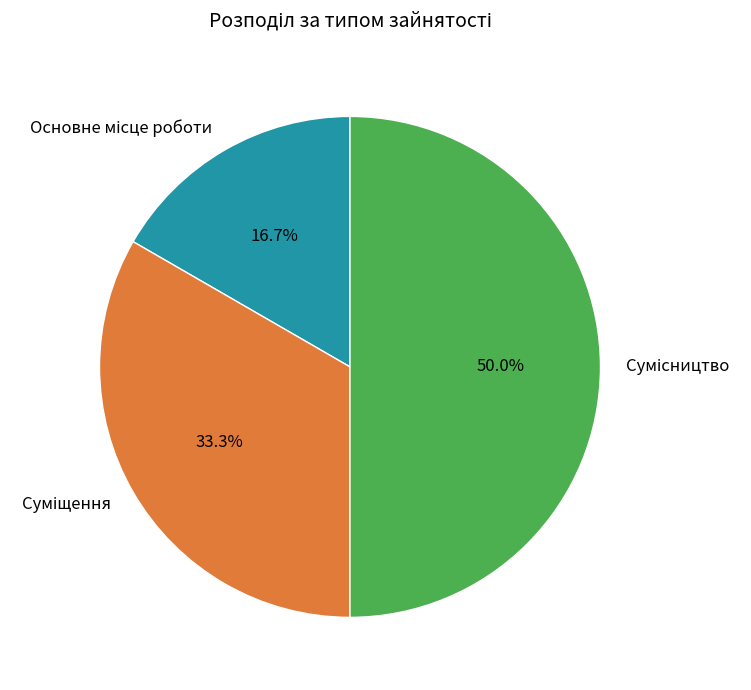

How many segments does this pie chart have?

3